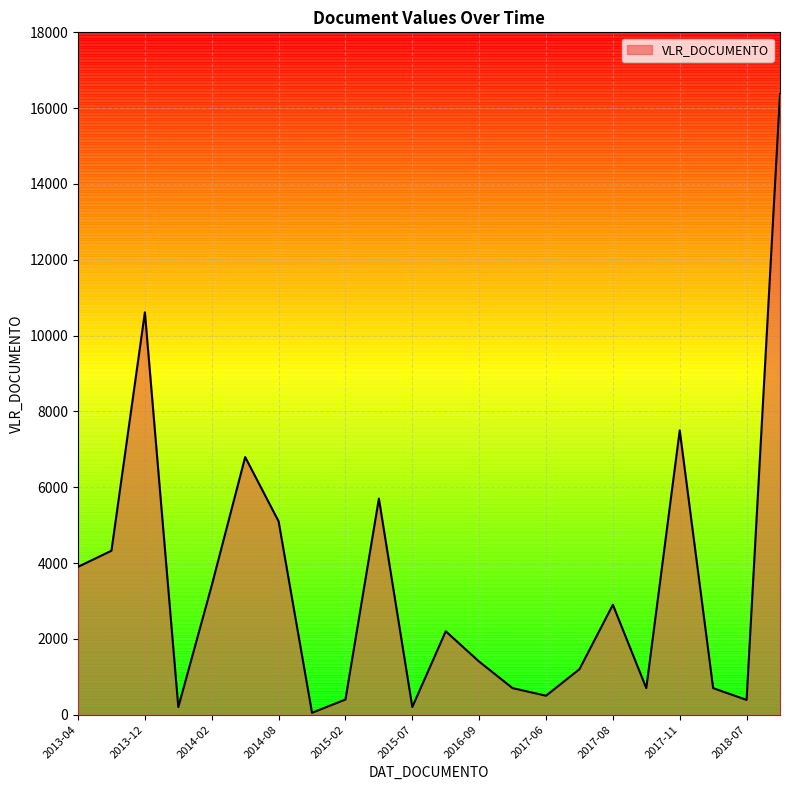

What is the maximum value shown in the chart?

16369.0